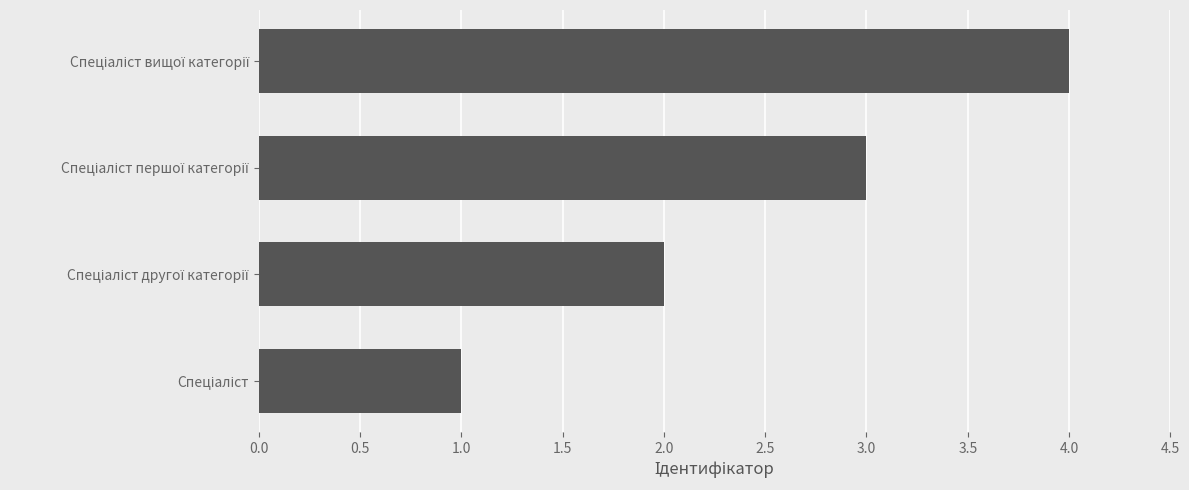

What is the difference between the maximum and minimum values?

3